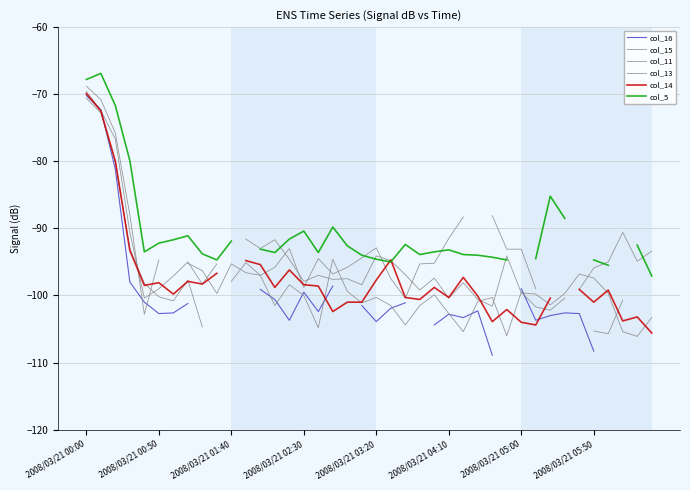

What is the difference between the col_14 values at 15 and 38?

4.8